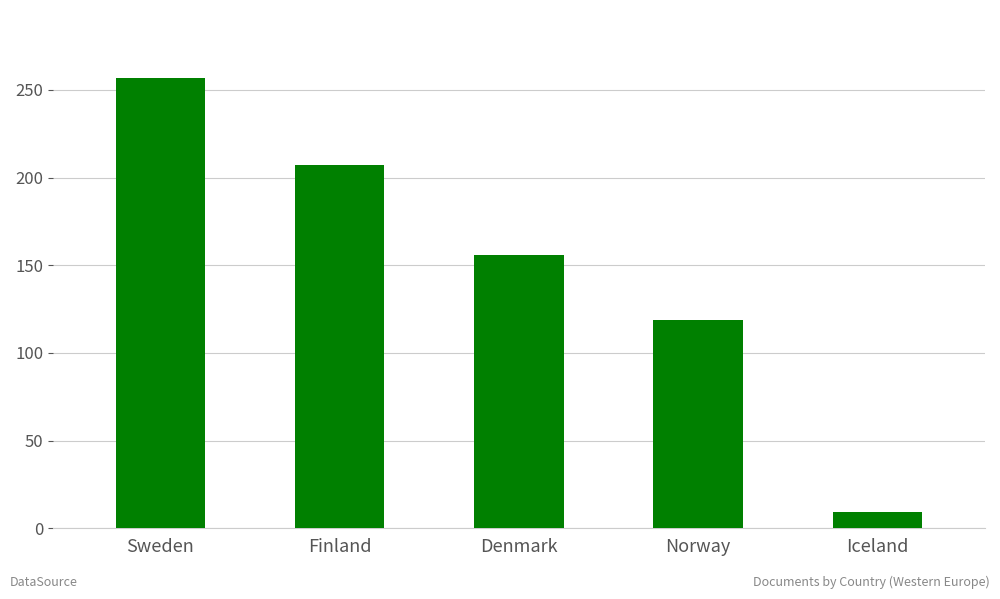

Where does the data first go above 156?

Sweden